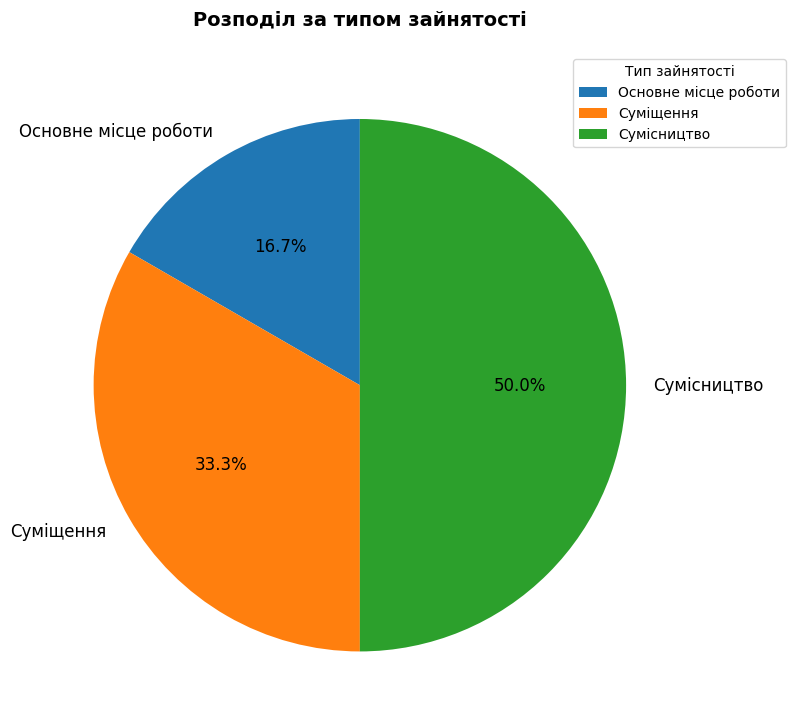

Is Суміщення the majority of the pie?

No